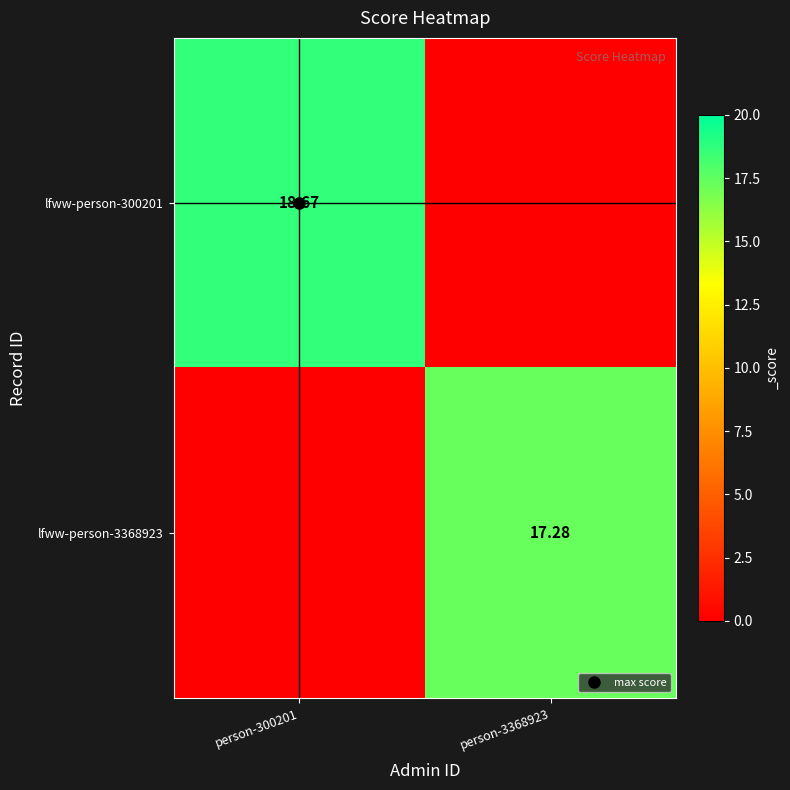

Is it true that lfww-person-3368923 equals 30.4 at person-3368923?

False